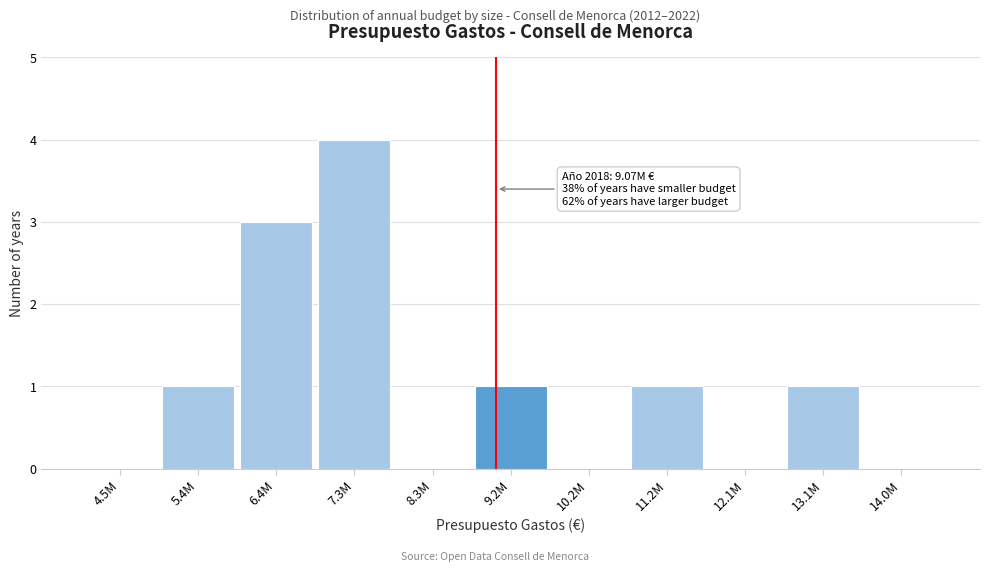

Reading left to right, what are all the values shown in this chart?

4.5M=0	5.4M=1	6.4M=3	7.3M=4	8.3M=0	9.2M=1	10.2M=0	11.2M=1	12.1M=0	13.1M=1	14.0M=0